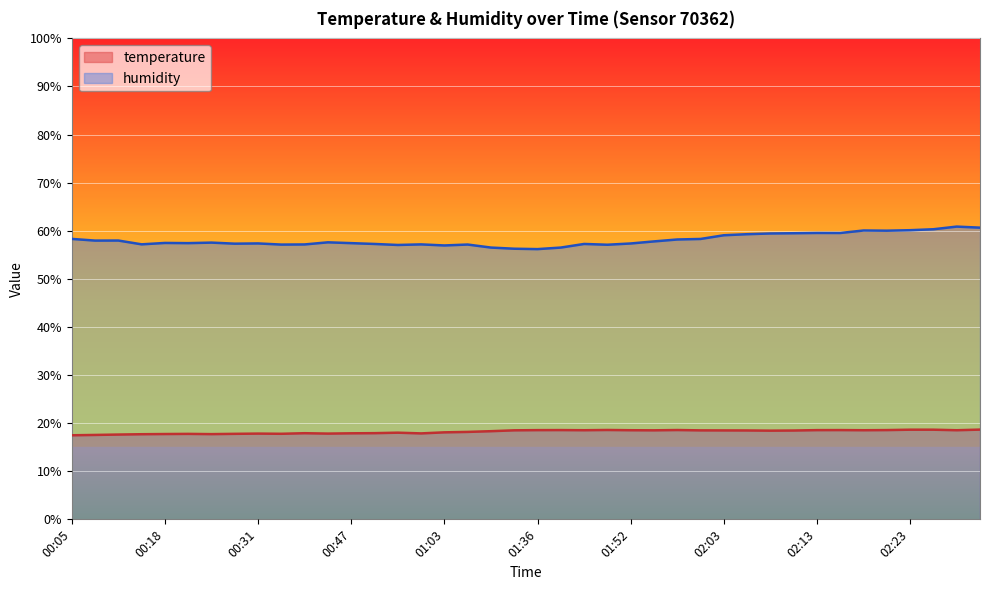

What is the label of the 38th point from the left?

02:26